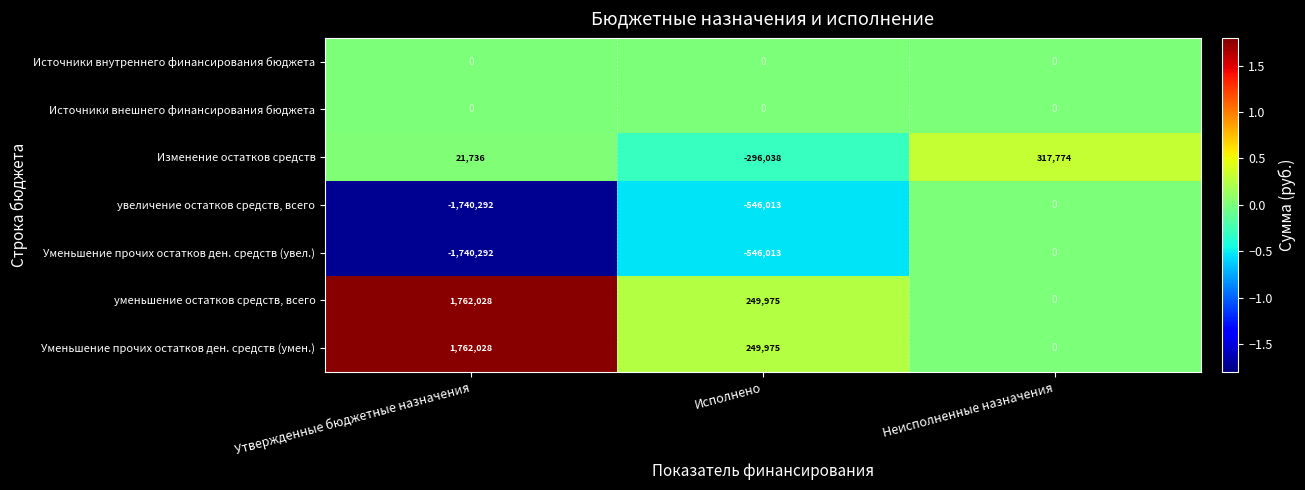

True or false: Уменьшение прочих остатков ден. средств (увел.) has a value of -1740292 at Утвержденные бюджетные назначения.

True